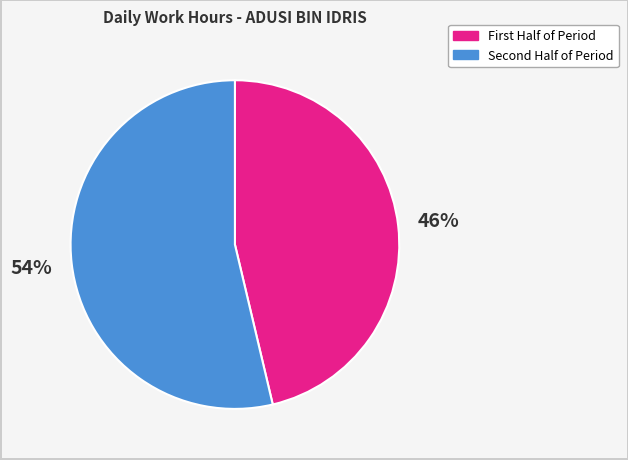

What is the smallest slice in the pie chart?

First Half of Period